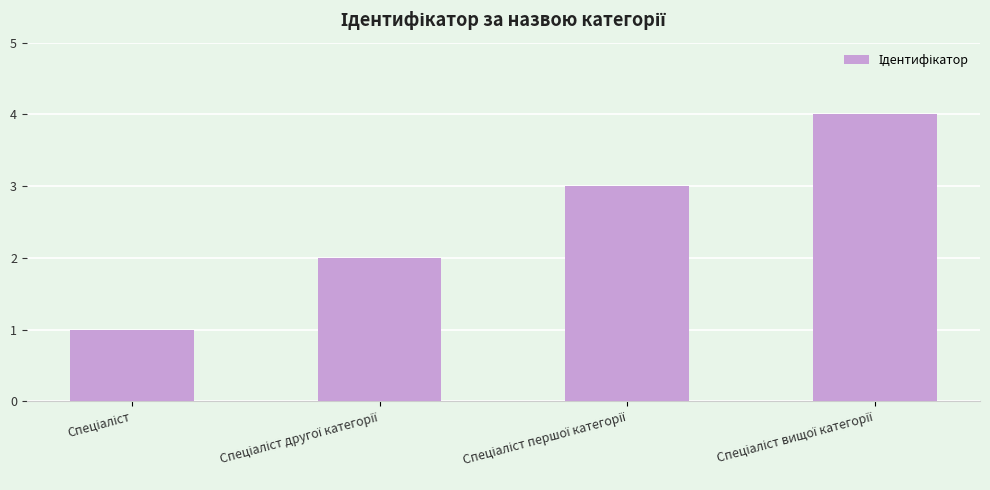

What is the greatest value displayed?

4